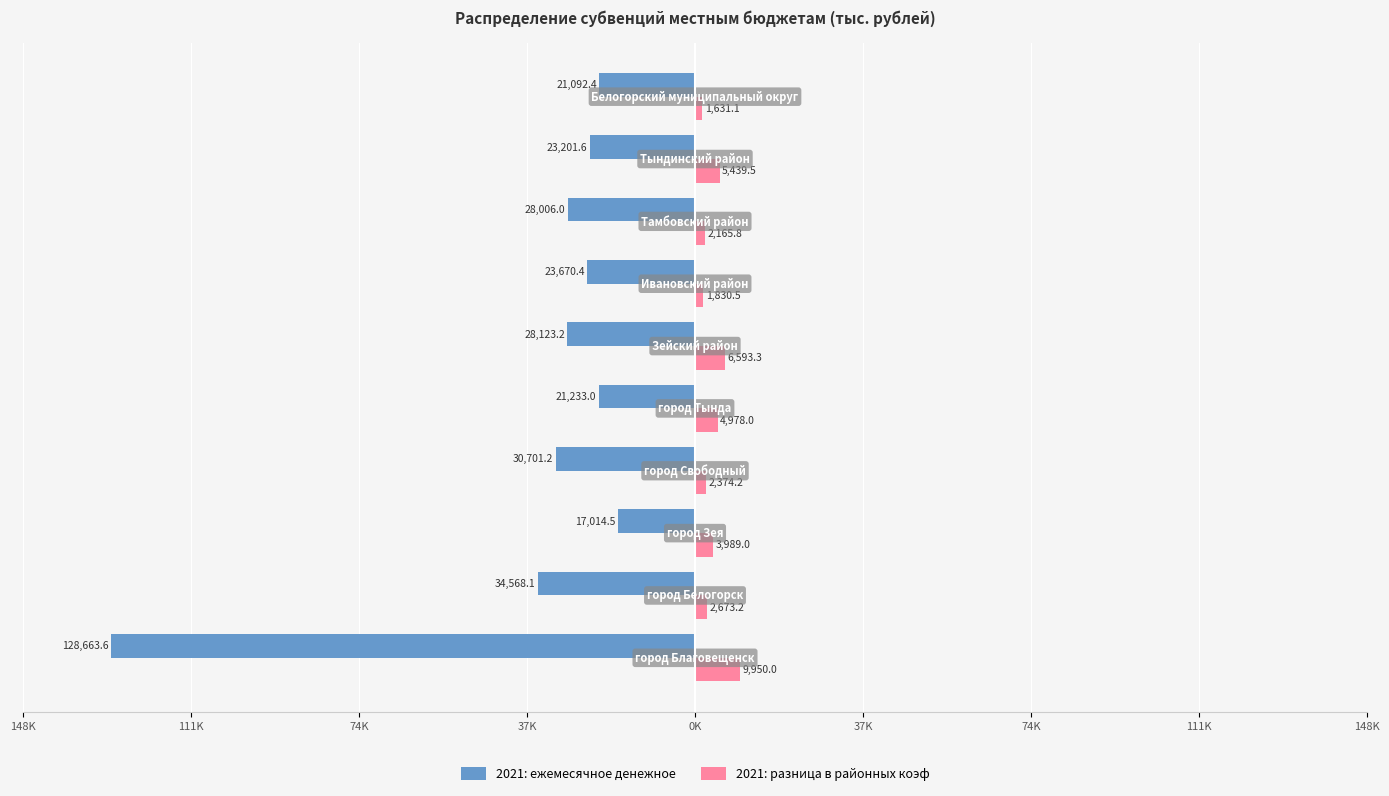

What is the difference between the second highest and second lowest values in the 2021: ежемесячное денежное series?

13475.7